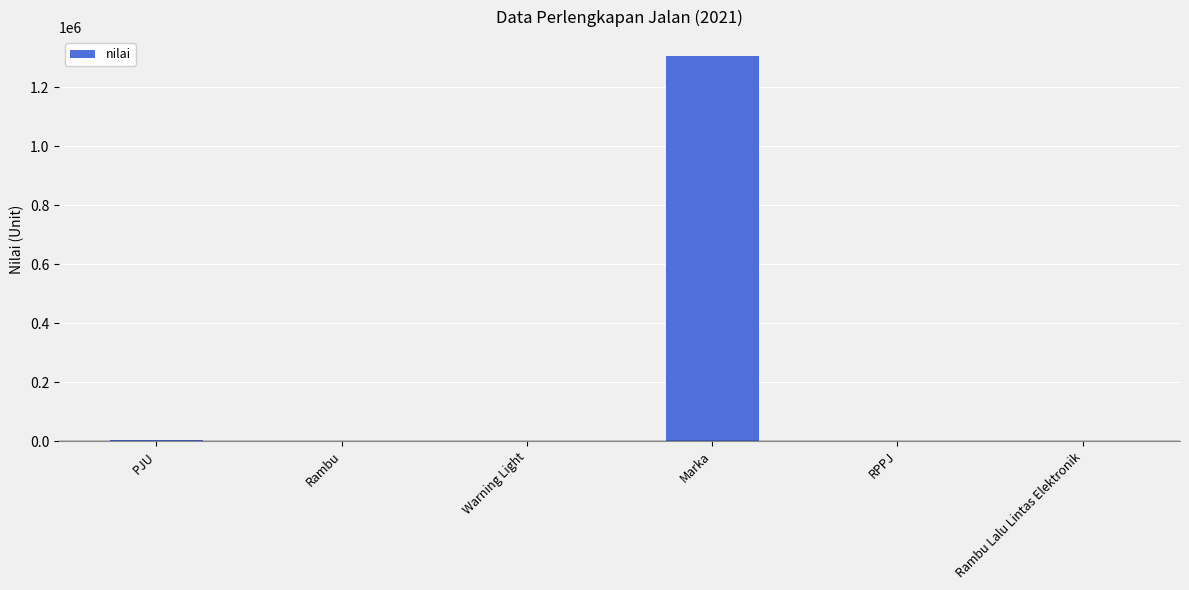

What is the sum of all values?

1309601